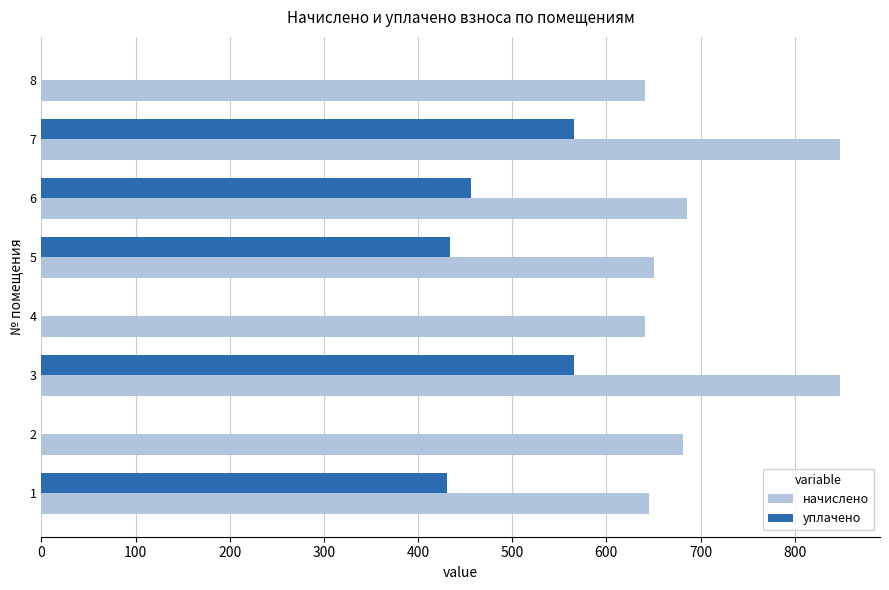

What is the sum of the начислено values at 8 and 3?

1488.9